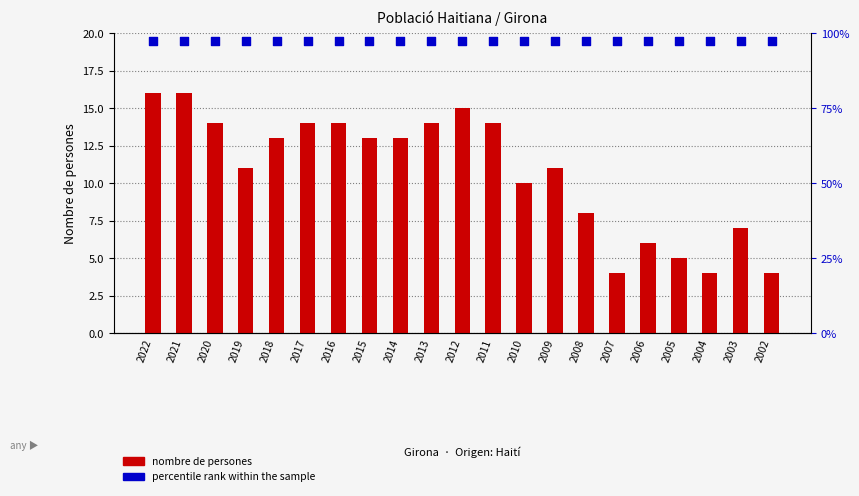

Which series has the largest total across all categories?

percentile rank within the sample